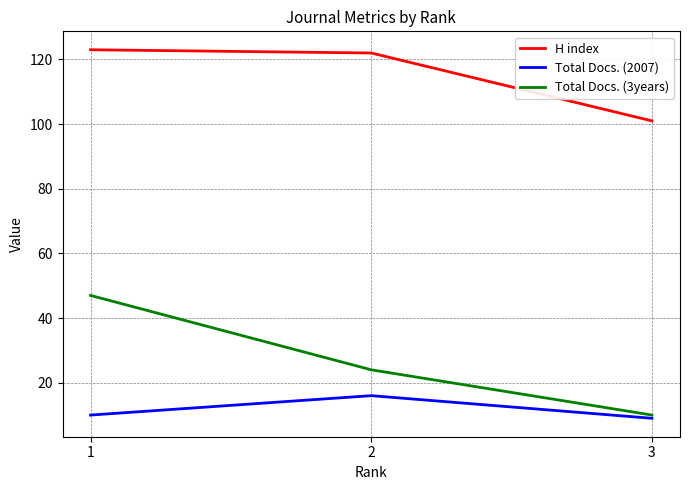

At how many categories does at least one series exceed 26?

3